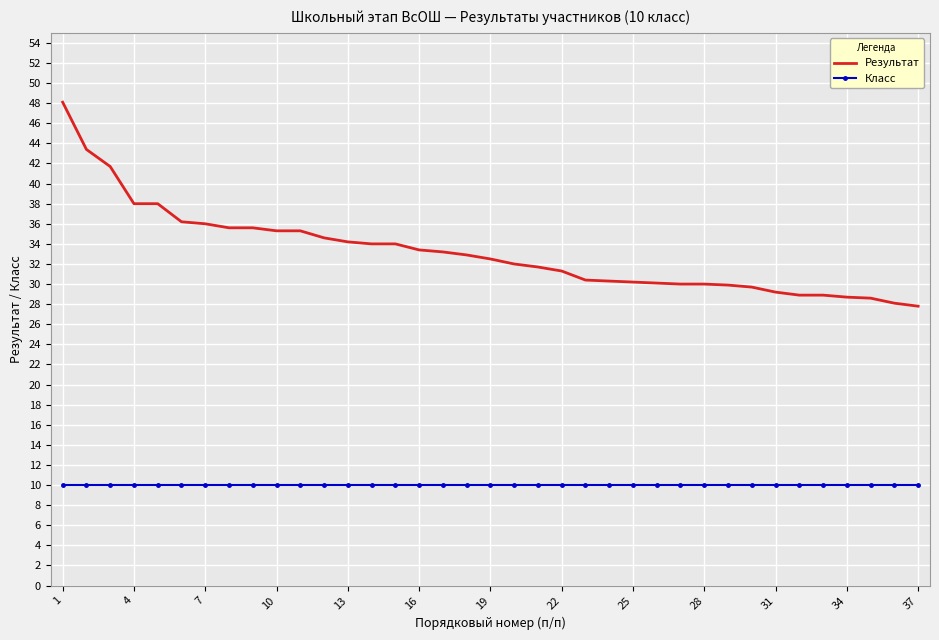

Which series has the largest total across all categories?

Результат